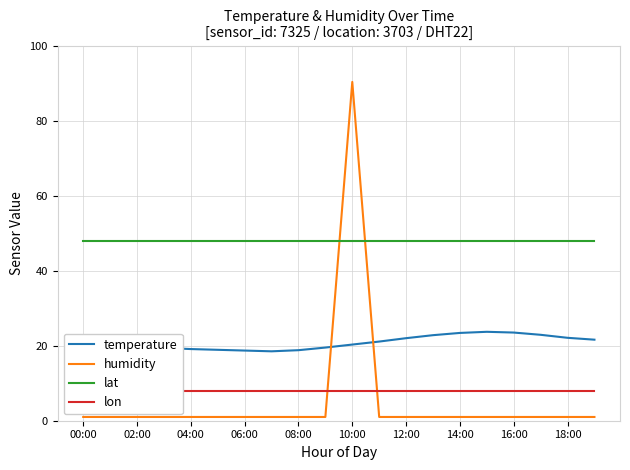

True or false: lon and temperature cross at least once.

False